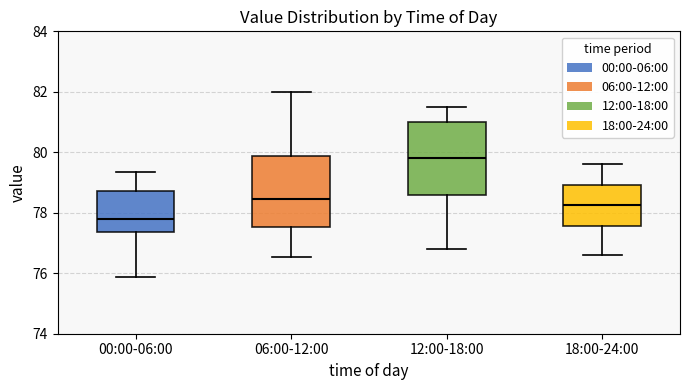

Reading left to right, read every box against the y-axis: the position of its median line, the range the box covers, and the ends of its whiskers. The values are not printed on the chart, so give them approximately, as read against the axis.

00:00-06:00: median 77.8, box 77.4 to 78.8, whiskers 75.8 to 79.4
06:00-12:00: median 78.4, box 77.6 to 79.8, whiskers 76.6 to 82.0
12:00-18:00: median 79.8, box 78.6 to 81.0, whiskers 76.8 to 81.6
18:00-24:00: median 78.2, box 77.6 to 79.0, whiskers 76.6 to 79.6